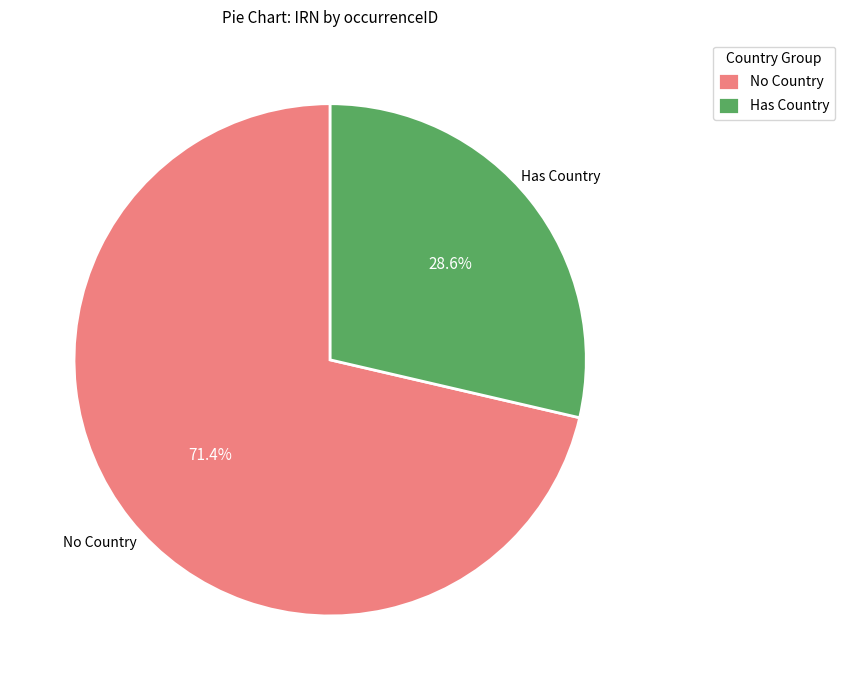

Is the sum of Has Country and No Country greater than half?

Yes